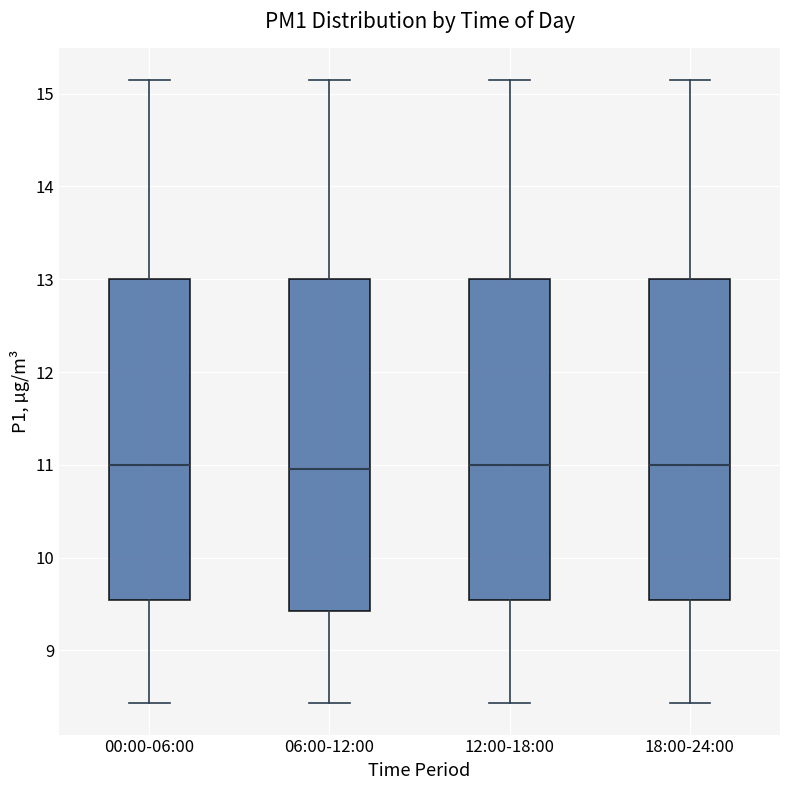

Reading left to right, read every box against the y-axis: the position of its median line, the range the box covers, and the ends of its whiskers. The values are not printed on the chart, so give them approximately, as read against the axis.

00:00-06:00: median 11.0, box 9.5 to 13.0, whiskers 8.4 to 15.2
06:00-12:00: median 11.0, box 9.4 to 13.0, whiskers 8.4 to 15.2
12:00-18:00: median 11.0, box 9.5 to 13.0, whiskers 8.4 to 15.2
18:00-24:00: median 11.0, box 9.5 to 13.0, whiskers 8.4 to 15.2